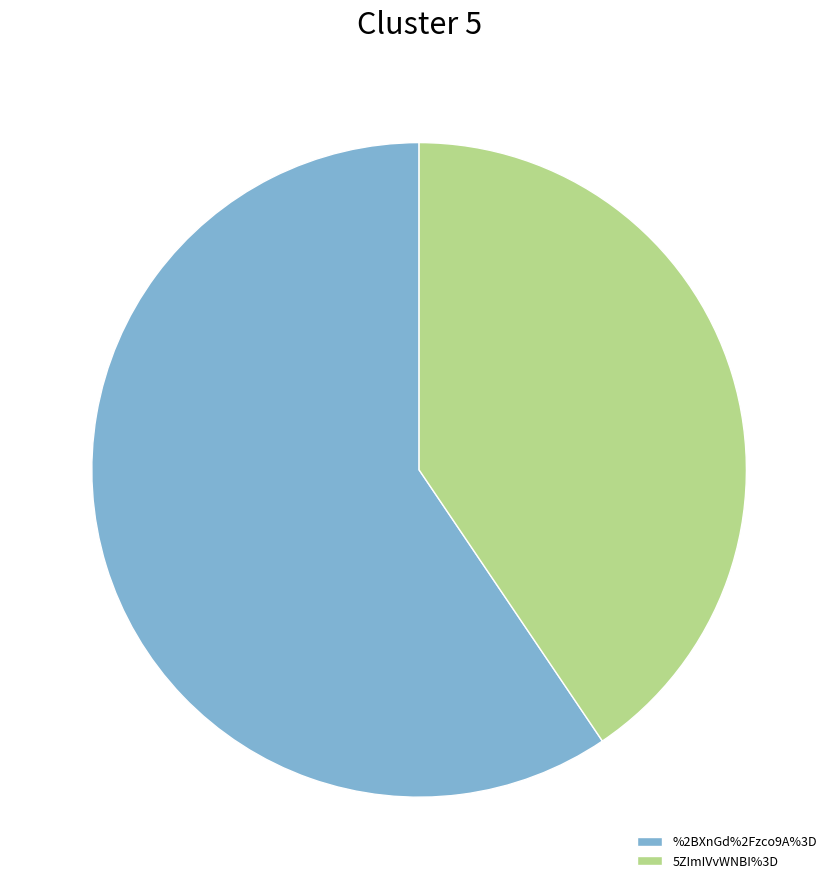

The 5ZImIVvWNBI%3D slice represents 29% of the pie. True or false?

False